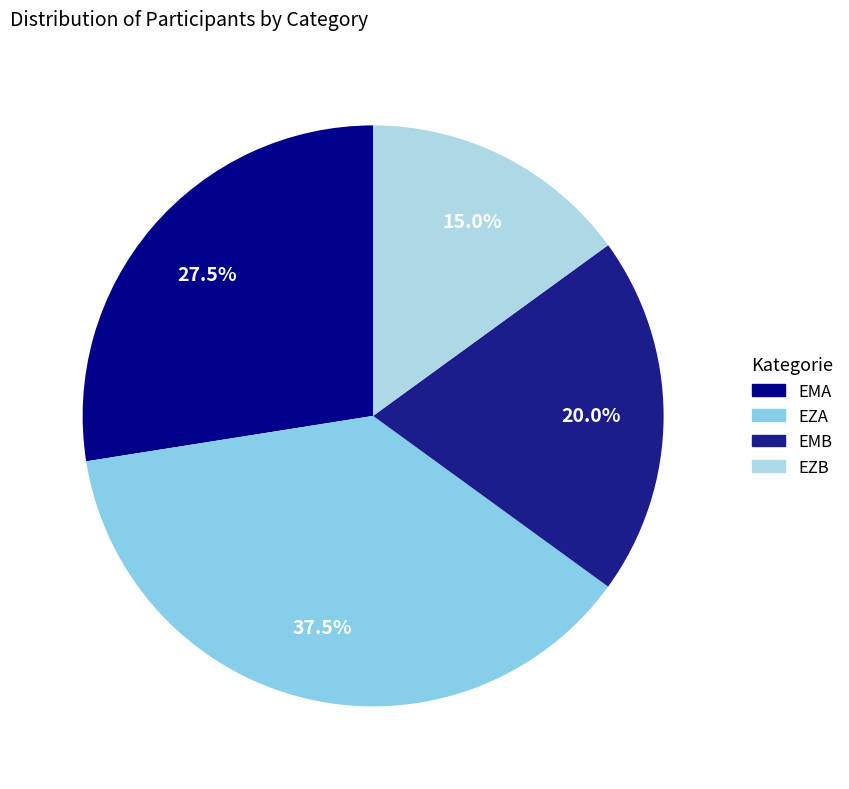

Between EMA and EZB, which is larger?

EMA